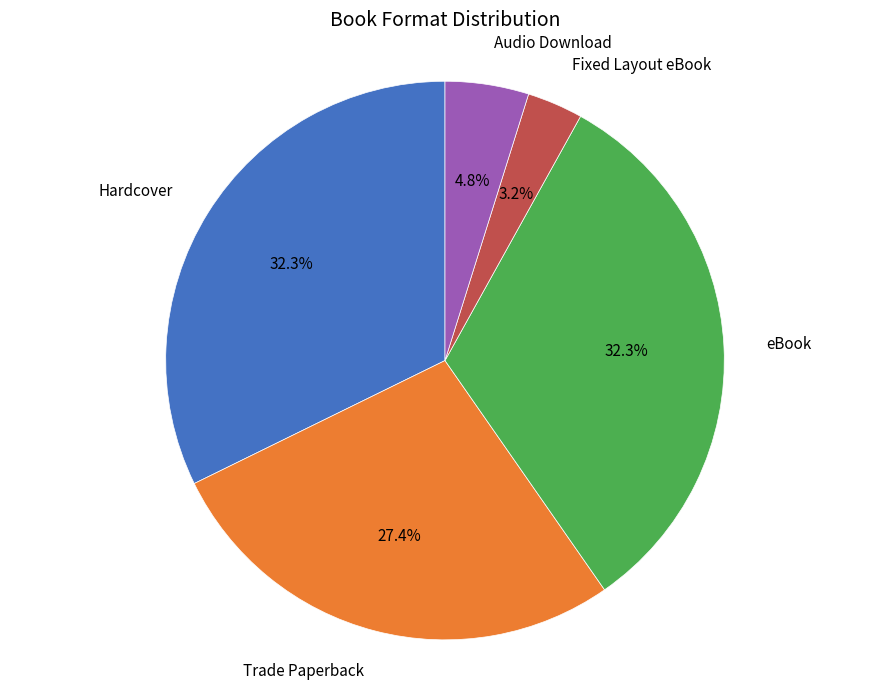

Which slice is the smallest?

Fixed Layout eBook